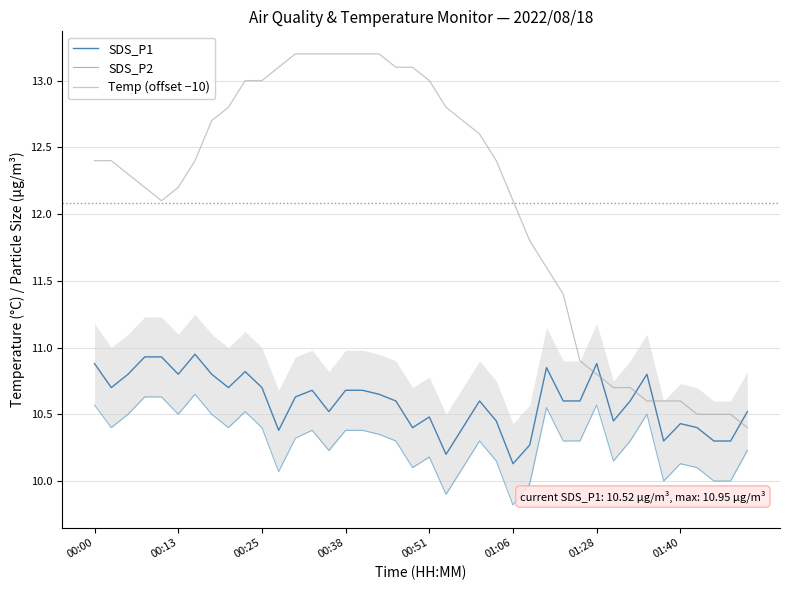

How many data points does each series have?

40